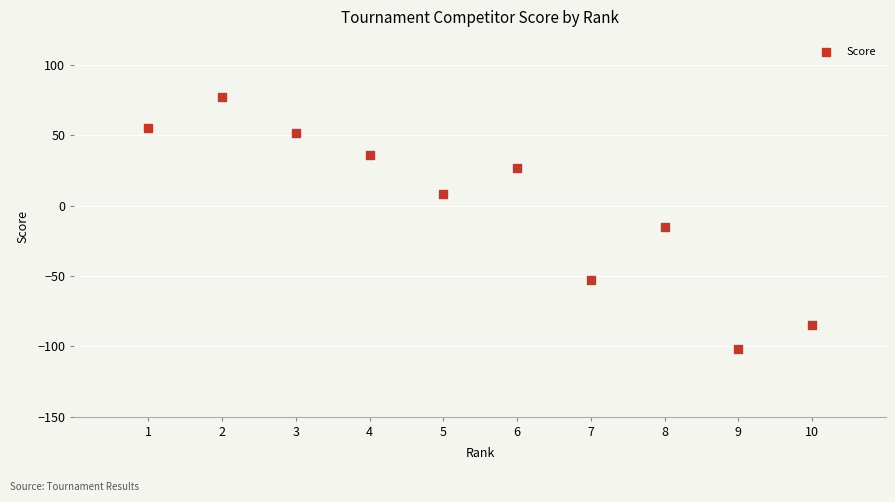

What Y value in the scatter plot is closest to -12?

-15